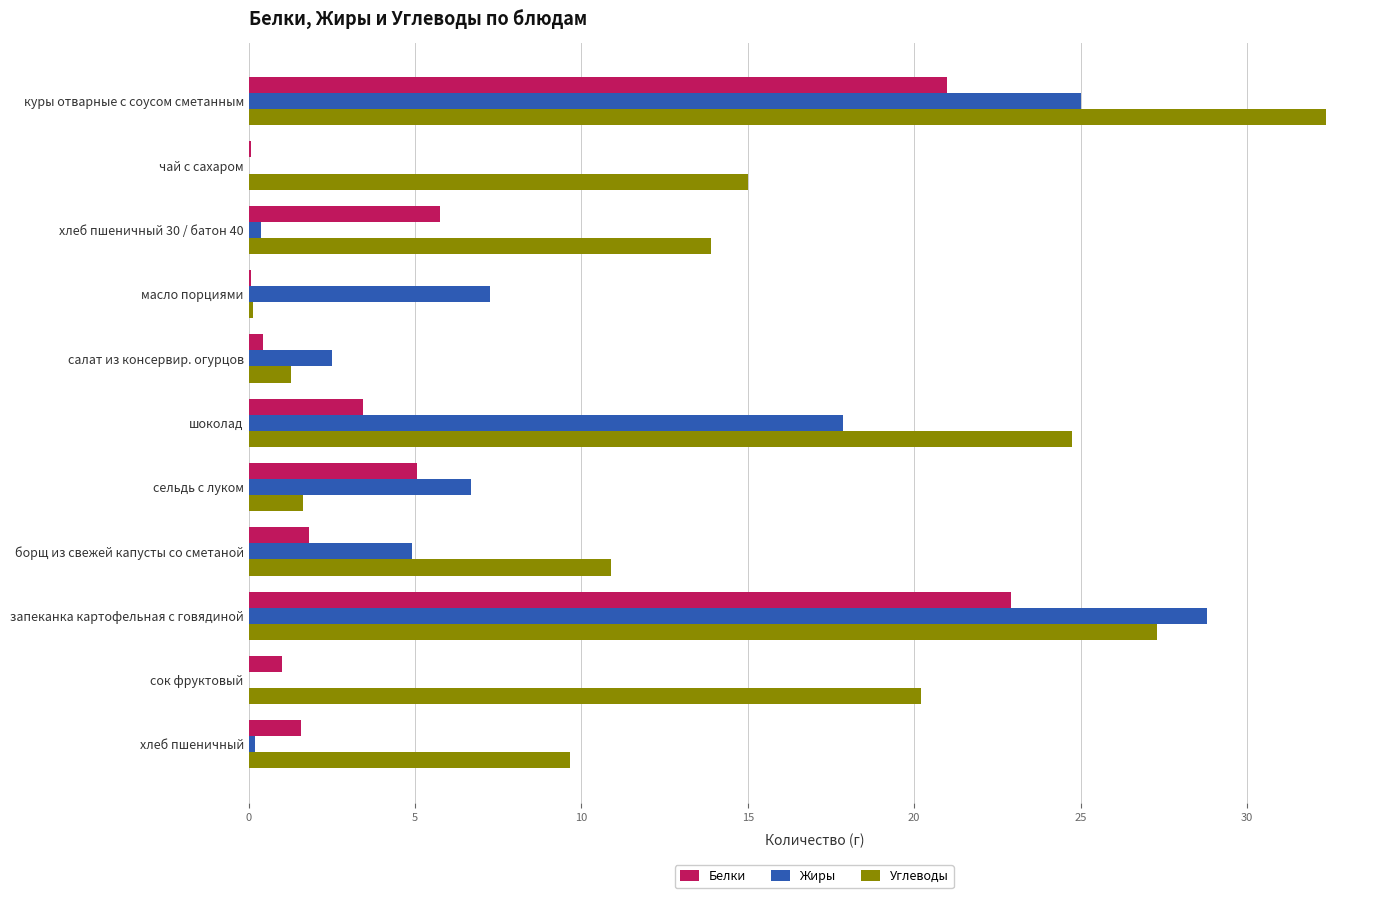

Is it true that Жиры equals 17.9 at шоколад?

True